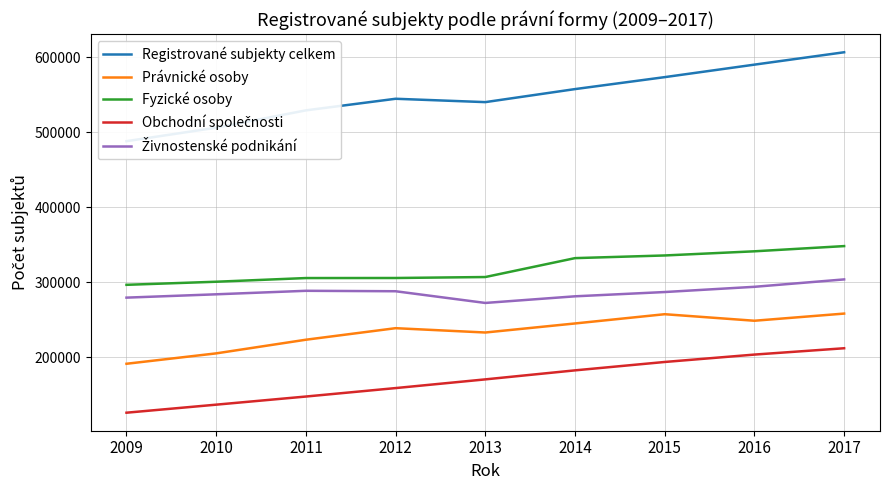

How many values in the Obchodní společnosti series exceed 170707?

4